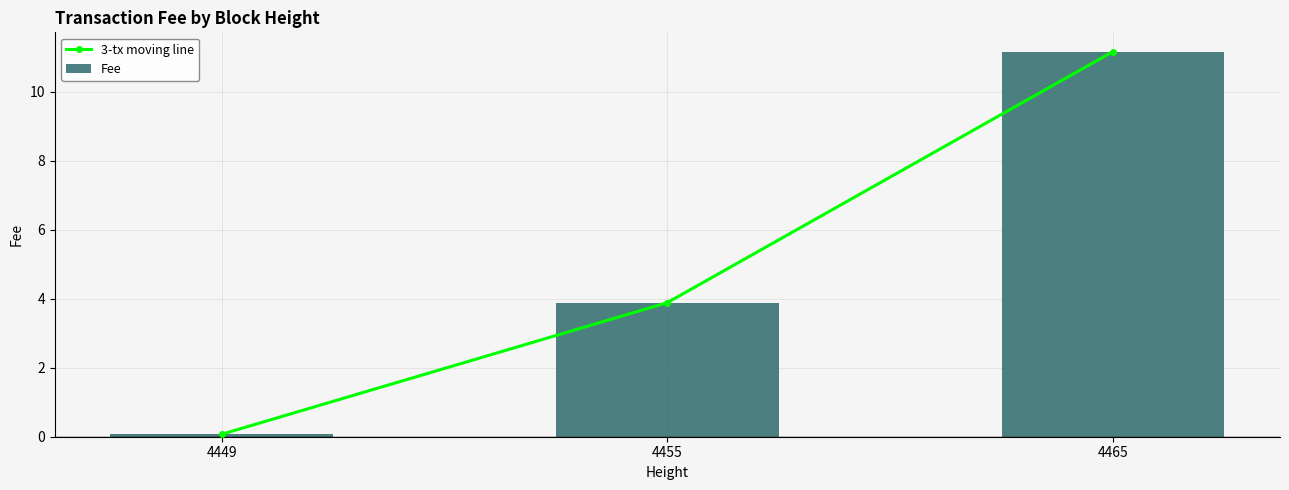

At which category is the sum across all series the highest?

4465